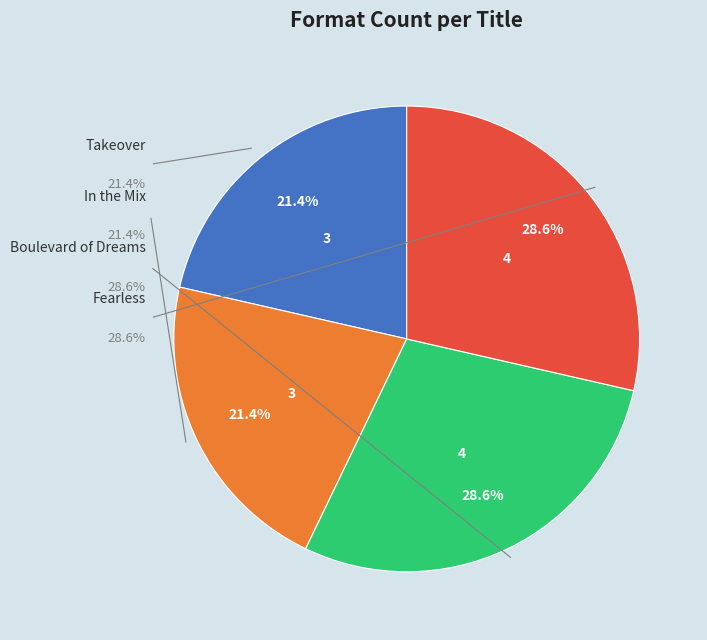

How many slices are in this pie chart?

4